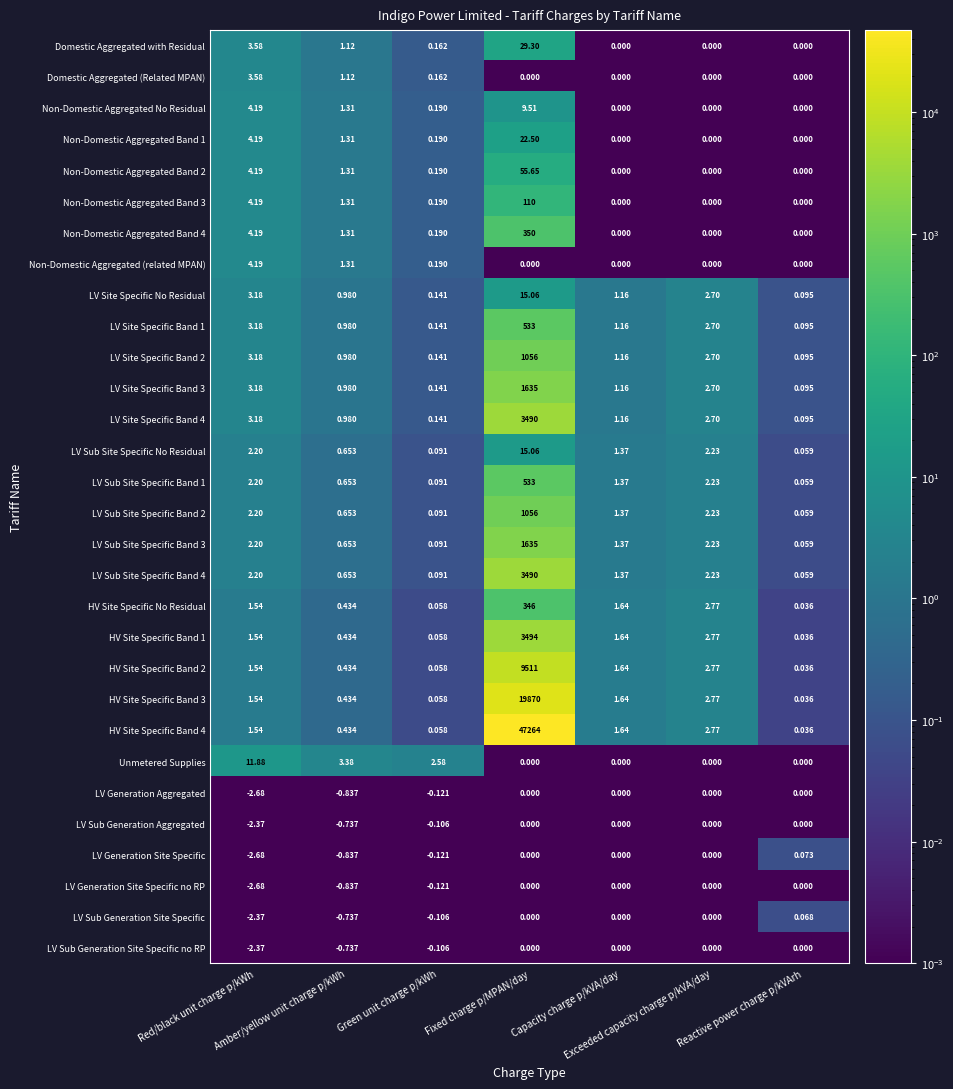

Between Fixed charge p/MPAN/day and Capacity charge p/kVA/day, which series saw the biggest shift?

HV Site Specific Band 4